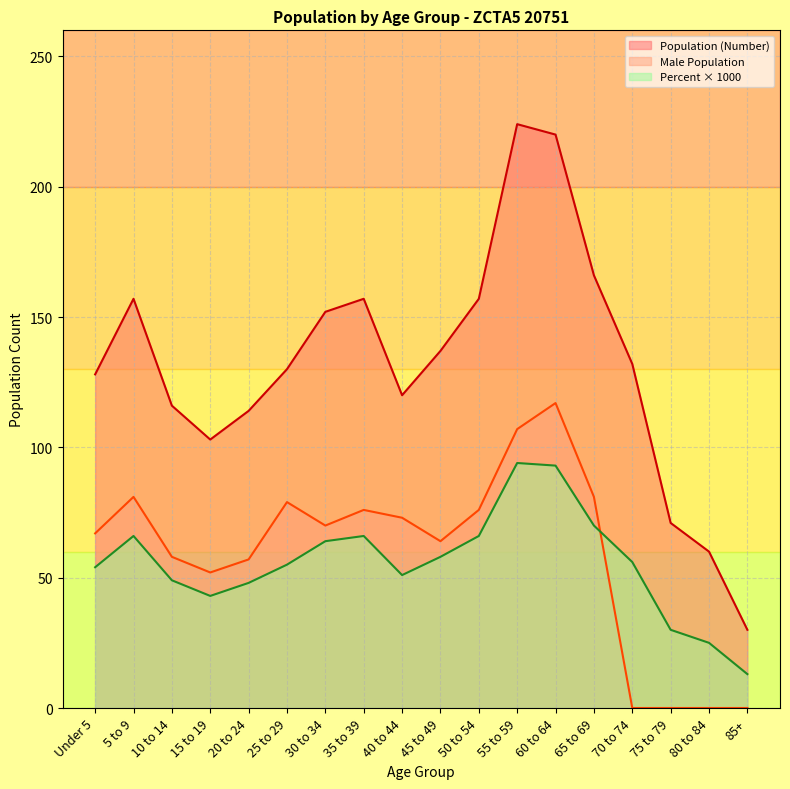

How many interior local valleys does the Population (Number) series have?

2